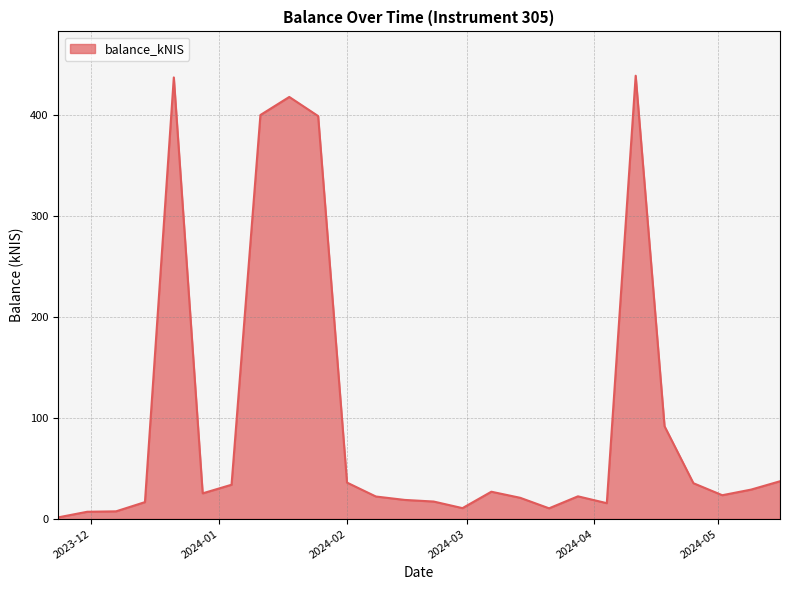

Does the chart have visible grid lines?

Yes